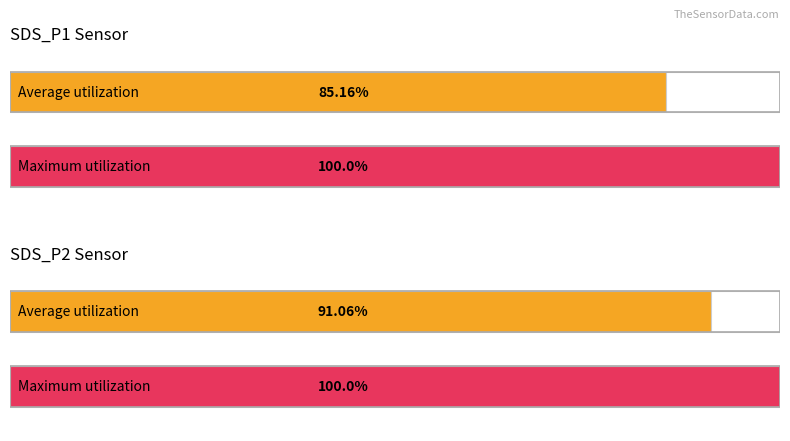

List the series in order of their overall mean, highest first.

Maximum utilization, Average utilization